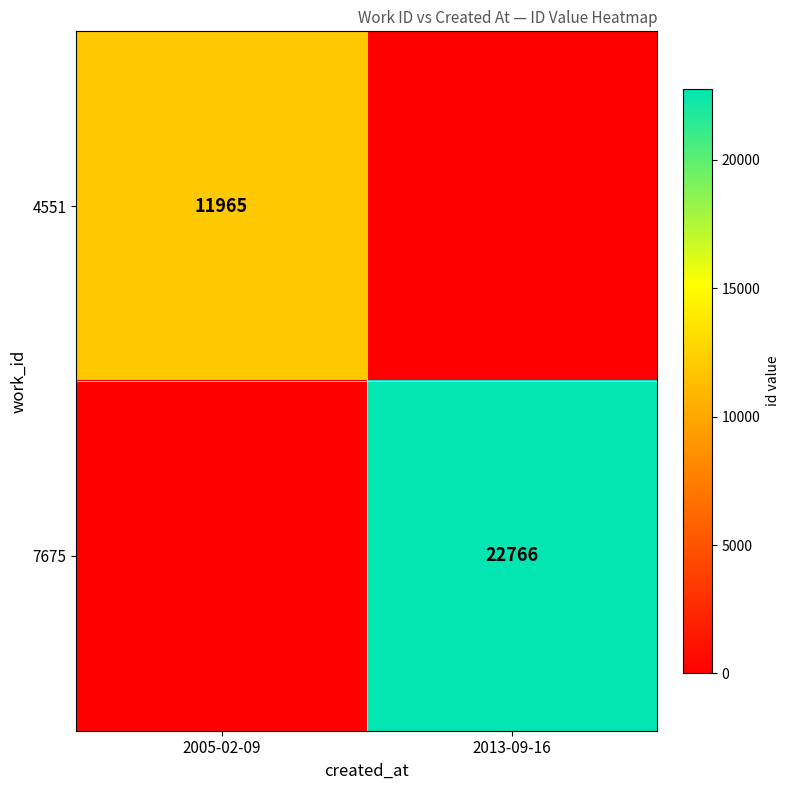

Is it true that 7675 equals 22766 at 2013-09-16?

True